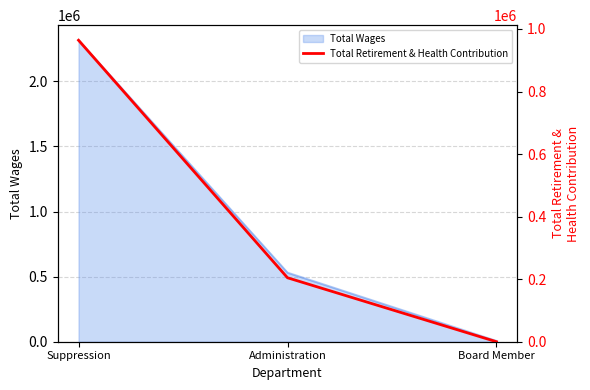

How many values are between 0 and 963951?

3